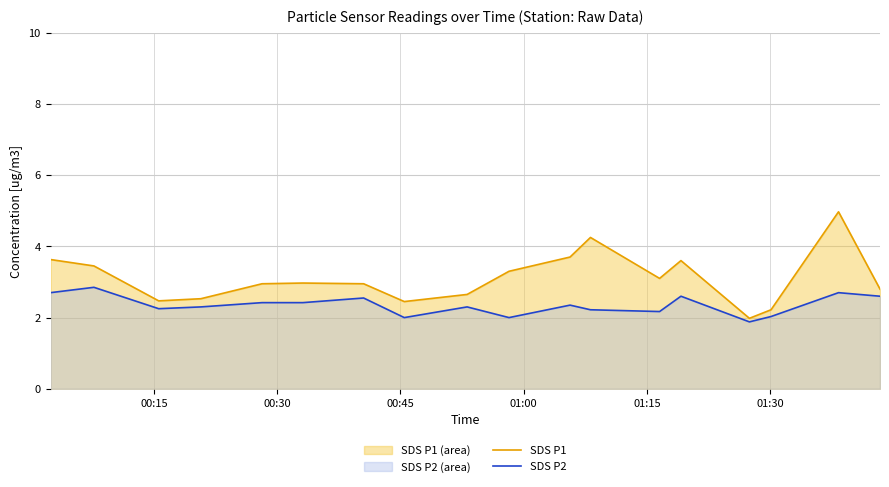

List the series in order of their overall mean, highest first.

SDS P1, SDS P2